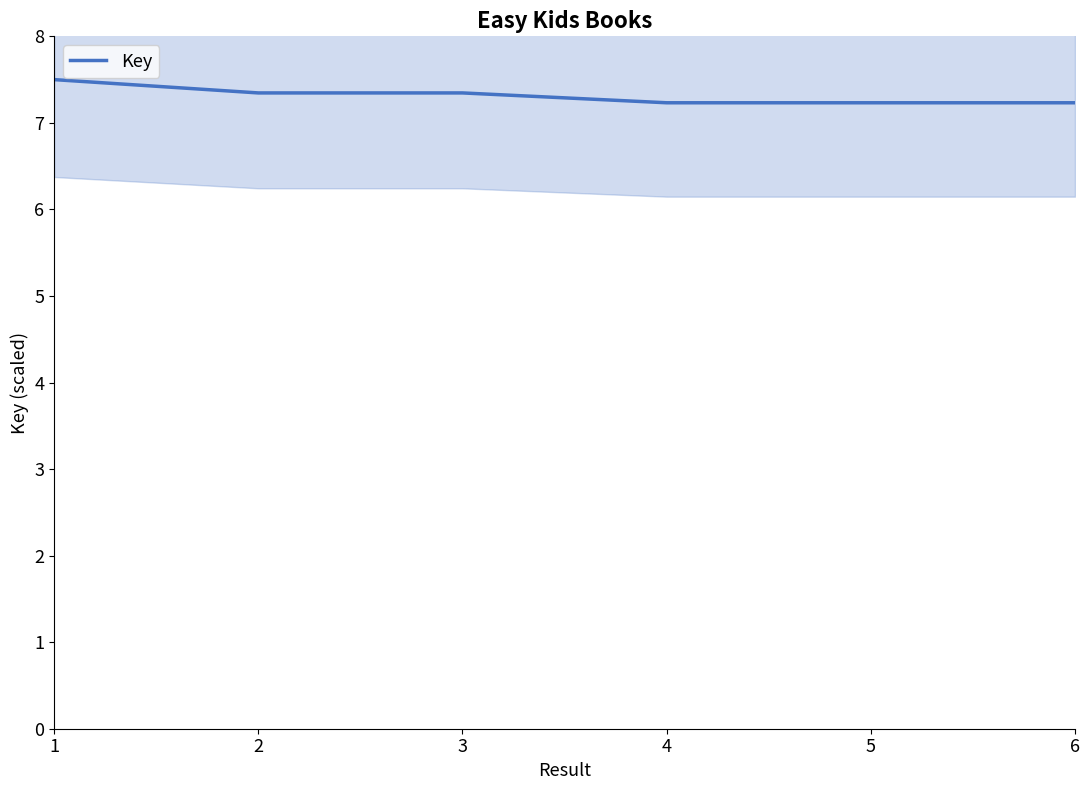

Rank the categories by value from lowest to highest.

4, 6, 5, 3, 2, 1